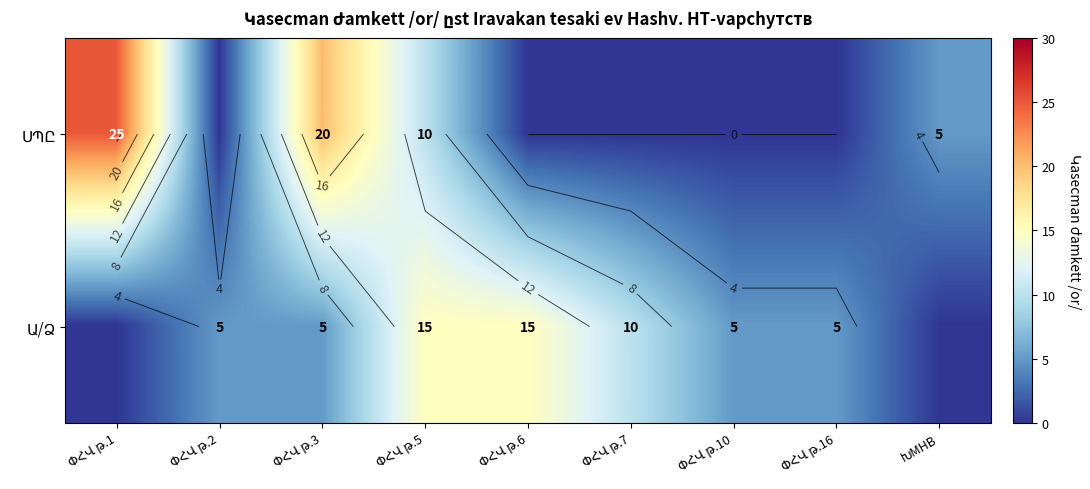

Which has a higher value, ՓՀՎ թ.6 or ՓՀՎ թ.3?

ՓՀՎ թ.3